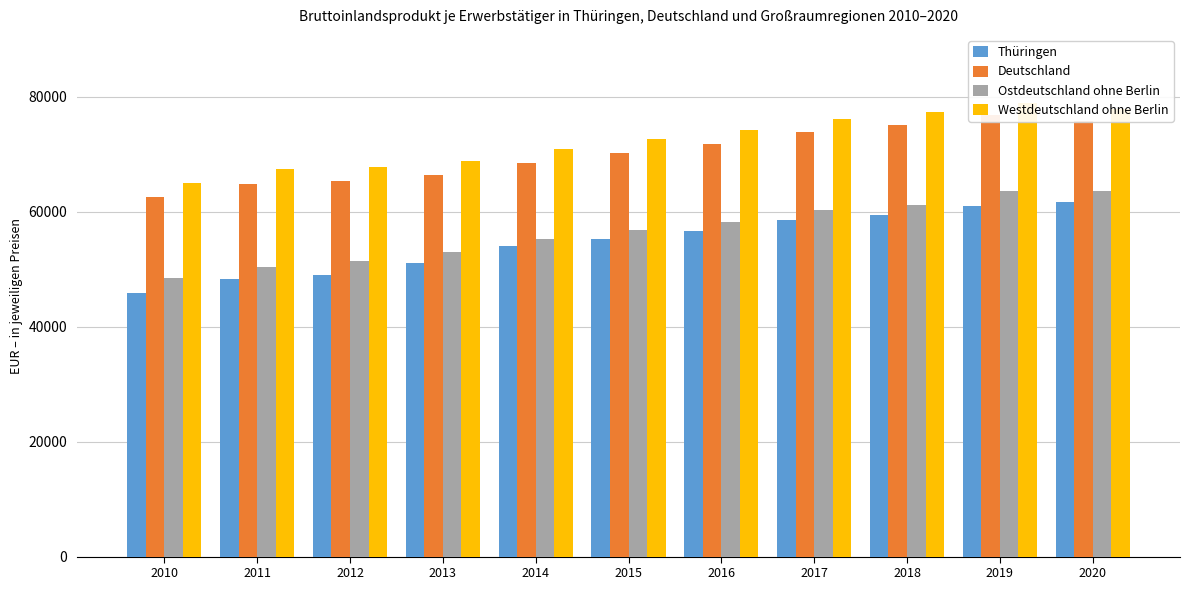

The value of Thüringen at 2018 is 59399. True or false?

True